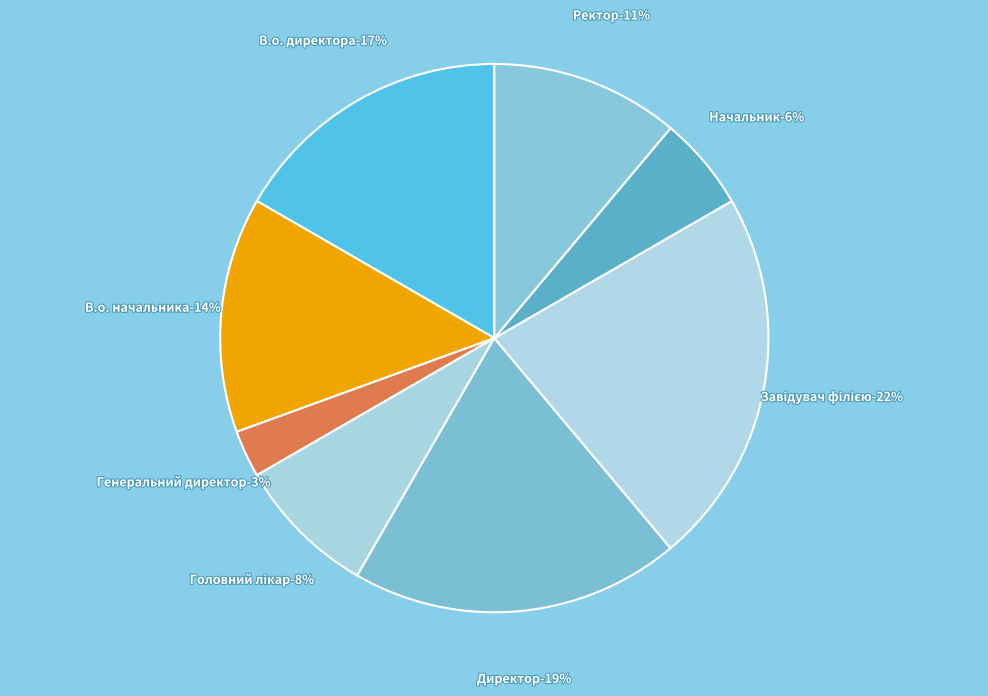

Is Генеральний директор the majority of the pie?

No